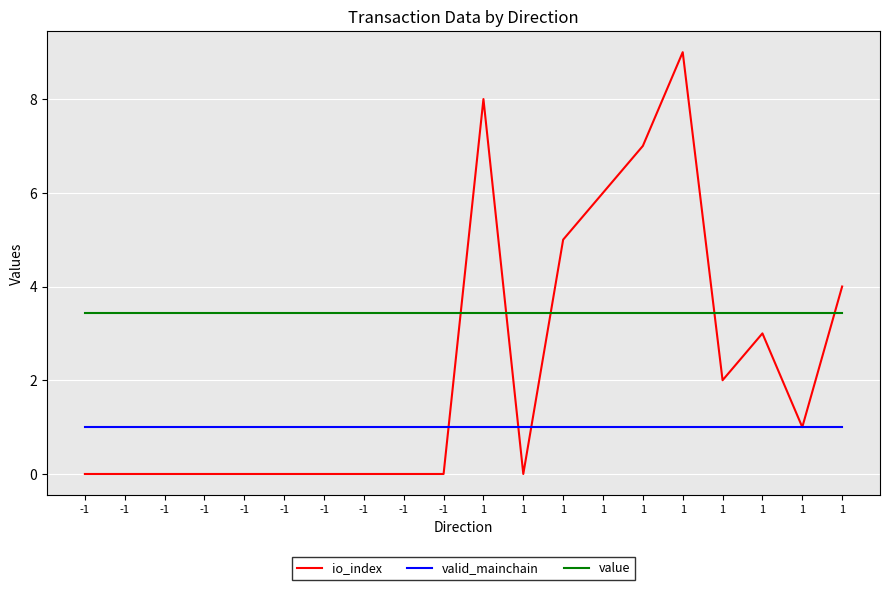

What are all the series names shown in the legend?

io_index, valid_mainchain, value